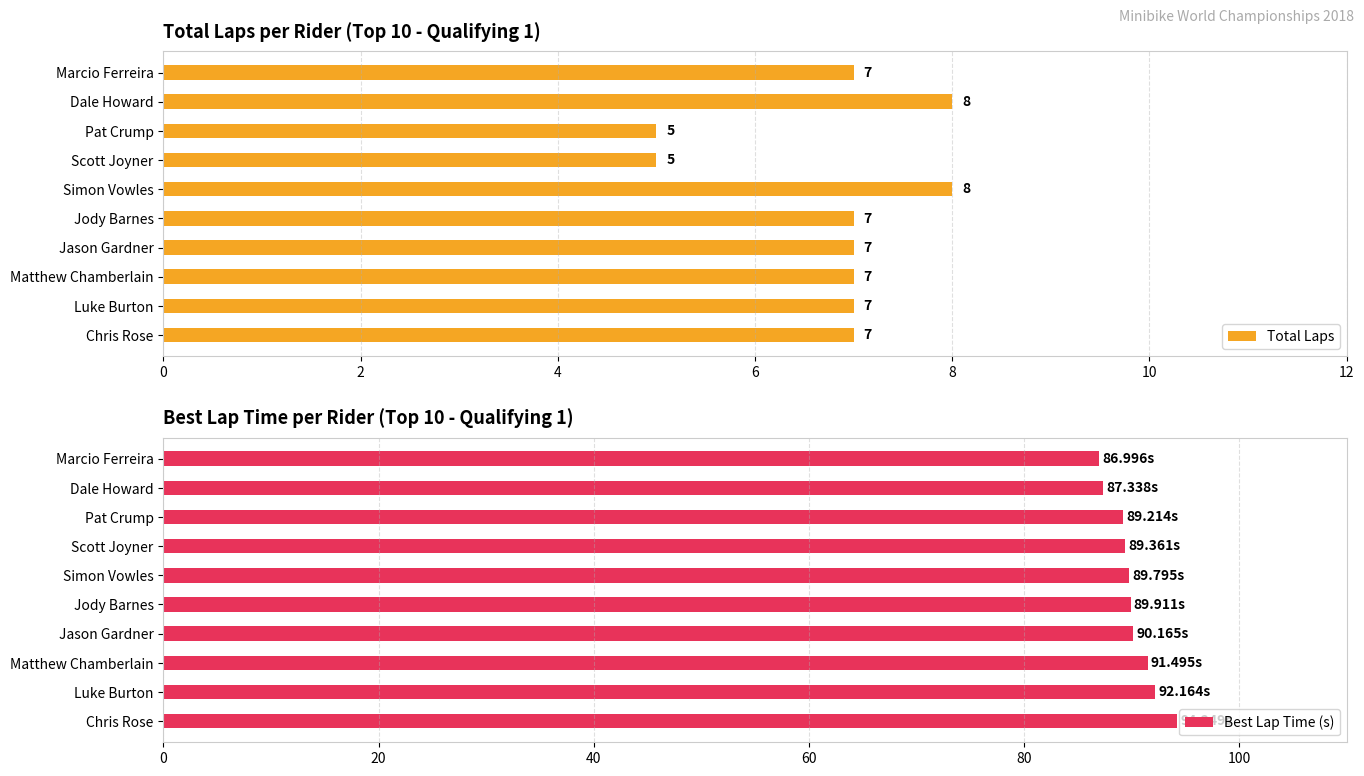

Read the Best Lap Time (s) value at Scott Joyner.

89.4